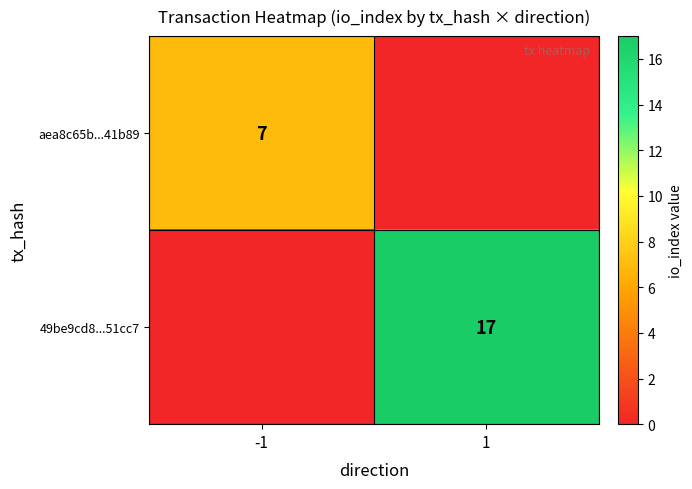

At which category does the chart reach its peak across all series?

1